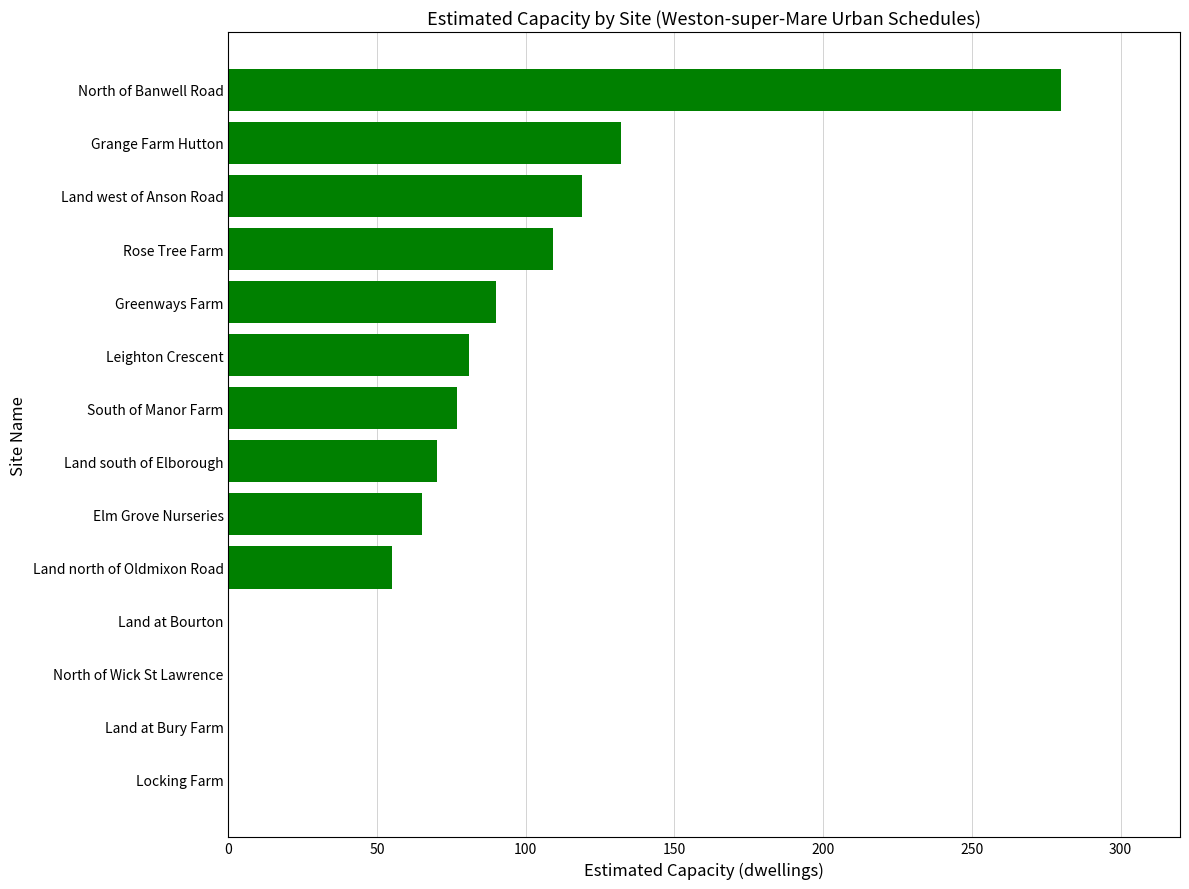

The chart shows a value of 0 at Land at Bourton. True or false?

True